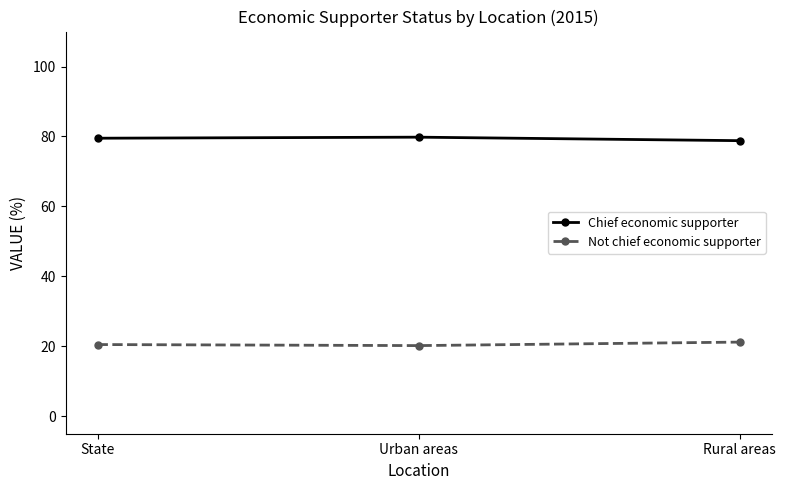

What is the greatest value displayed?

79.8